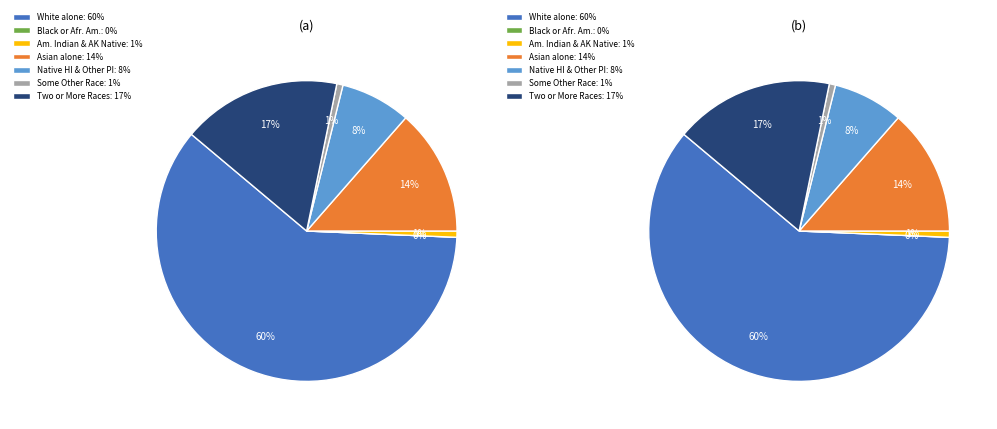

What percentage is the Some Other Race alone slice, to the nearest percent?

1%